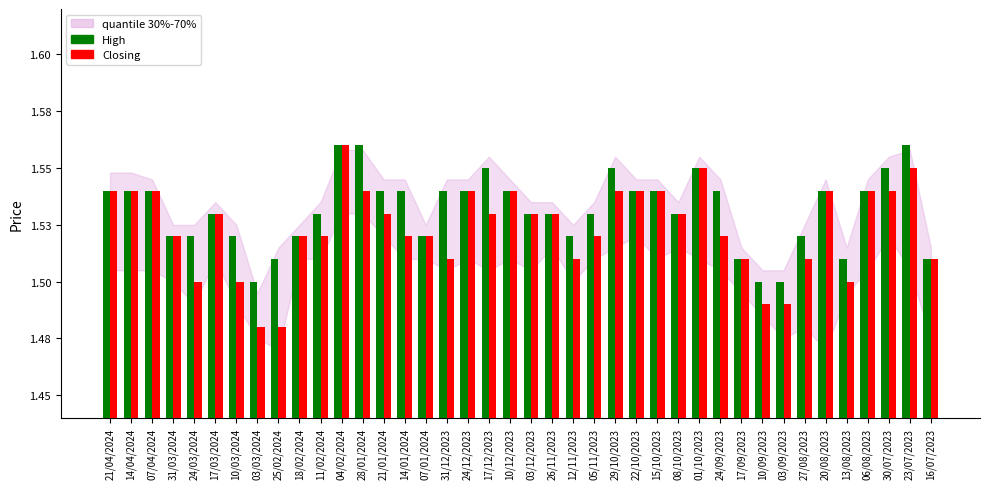

Which label corresponds to the largest value in the chart?

04/02/2024